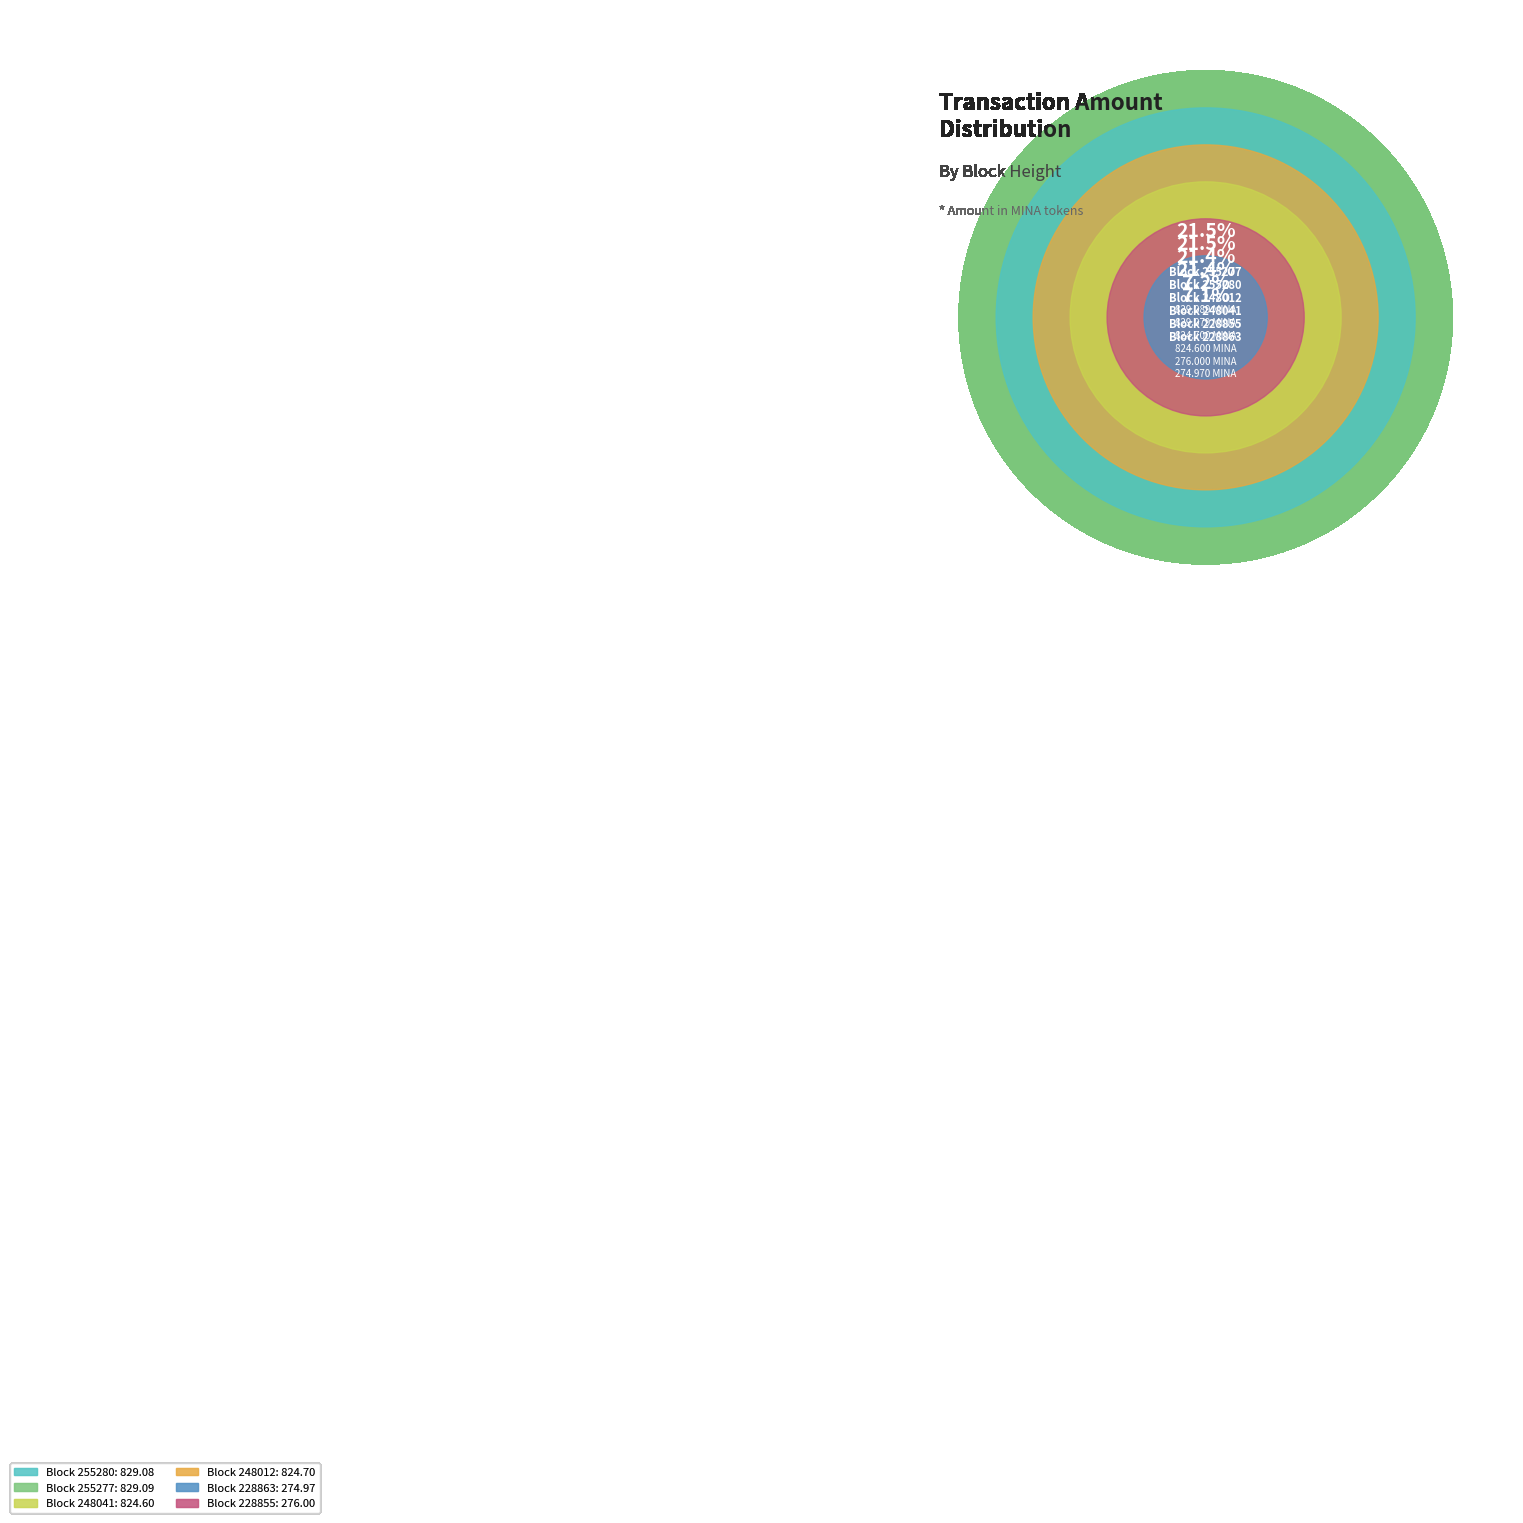

What percentage is the 248012 slice, to the nearest percent?

21%